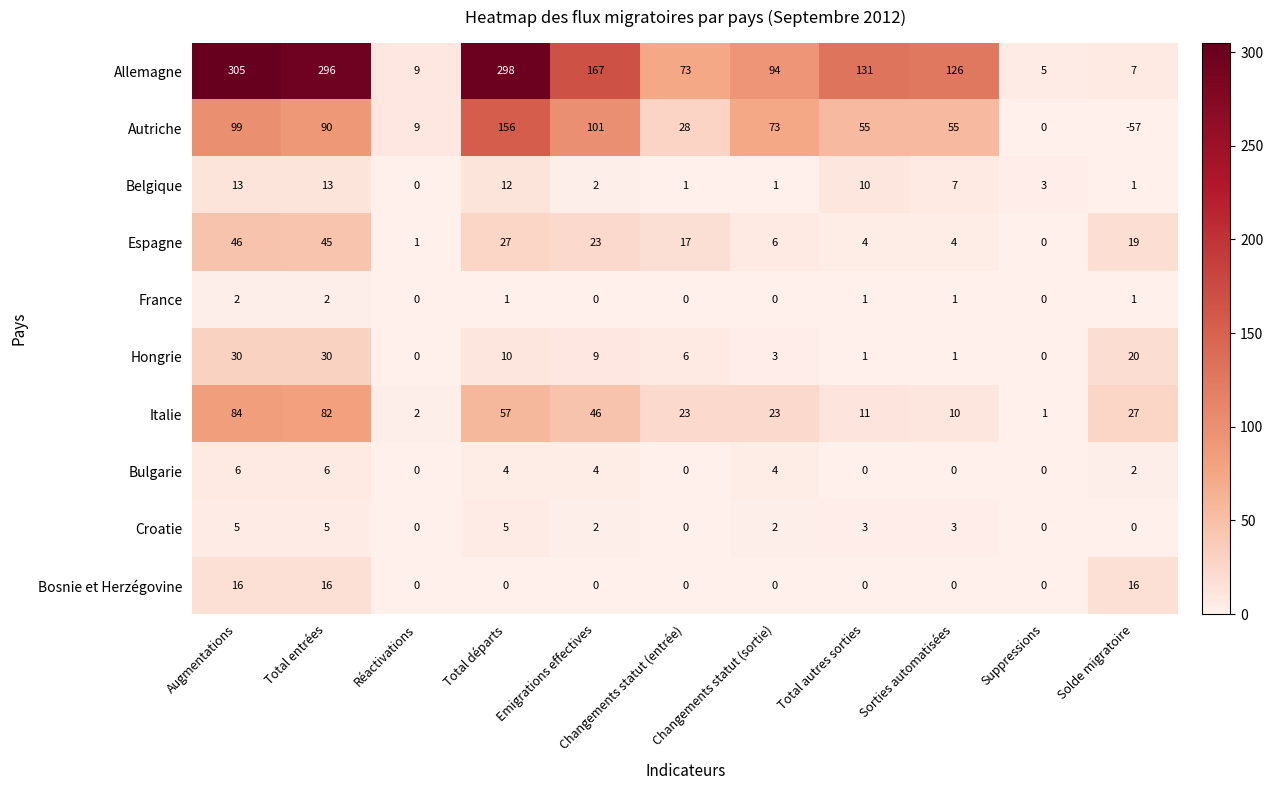

What is the spread (max minus min) of values at Sorties automatisées?

126